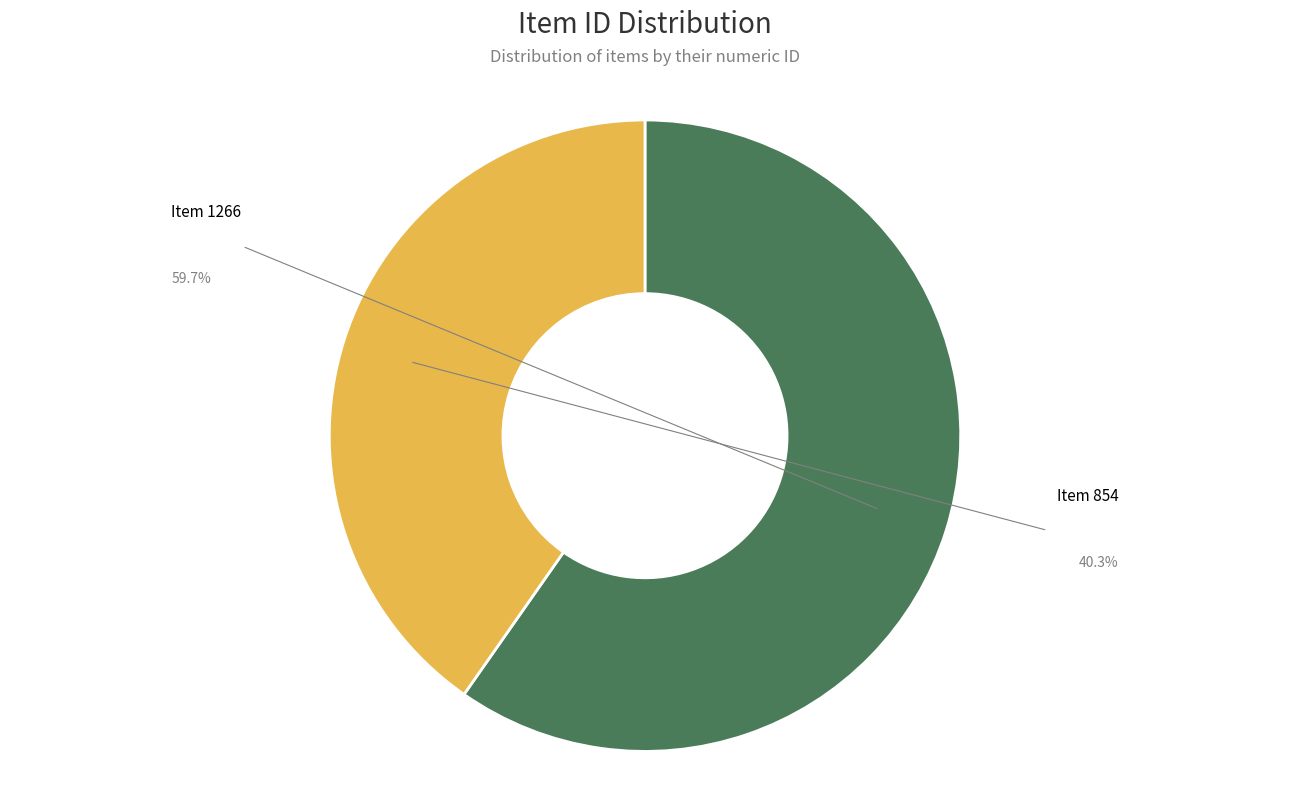

How much of the chart is everything except Item 854?

59.7%